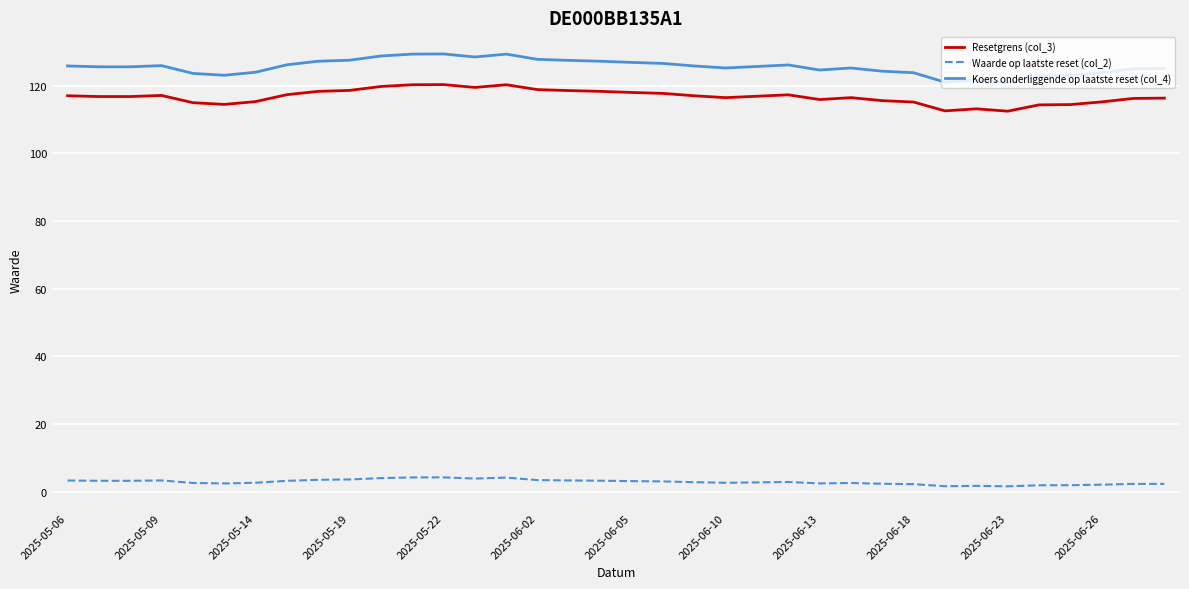

Which series has the widest spread of values?

Koers onderliggende op laatste reset (col_4)